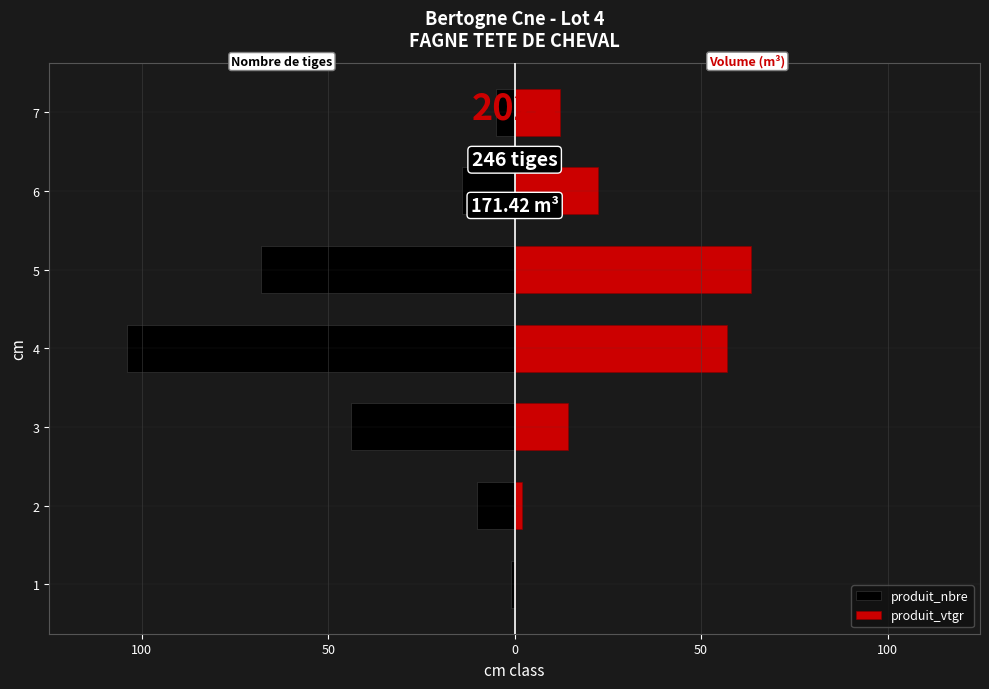

At how many categories does at least one series exceed -76?

7